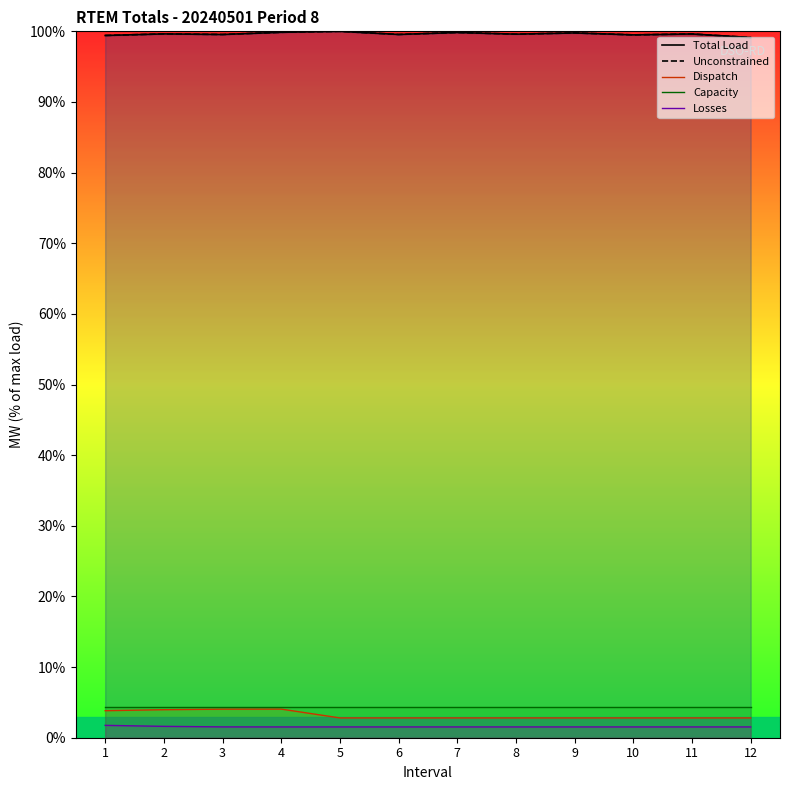

At 7, list the series in order from smallest to largest.

Losses, Dispatch, Capacity, Total Load, Unconstrained